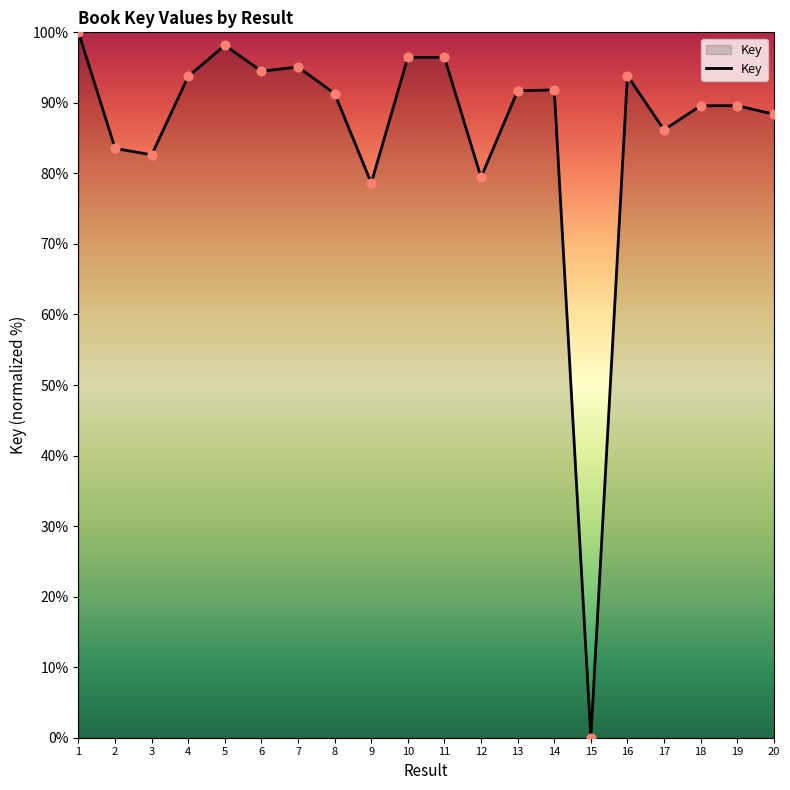

Approximately how many times larger is the value at 18 compared to 6?

0.9